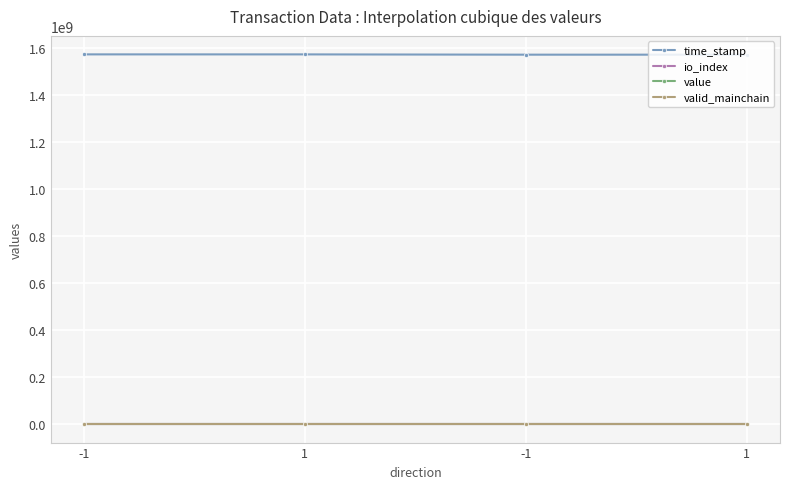

True or false: io_index and time_stamp intersect in this chart.

False